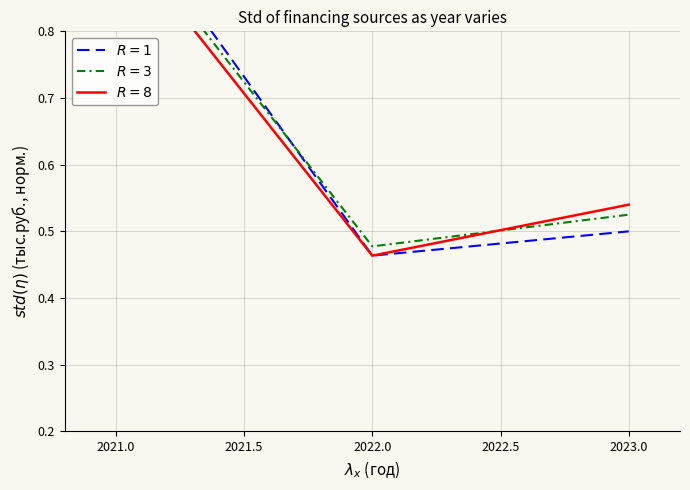

Which series has the largest range (max minus min)?

$R=1$